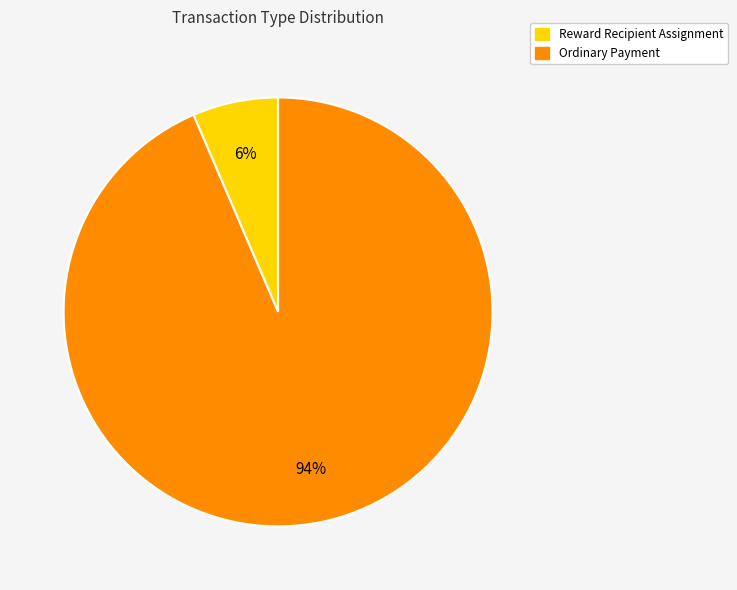

To the nearest percent, what is the average slice percentage?

50%